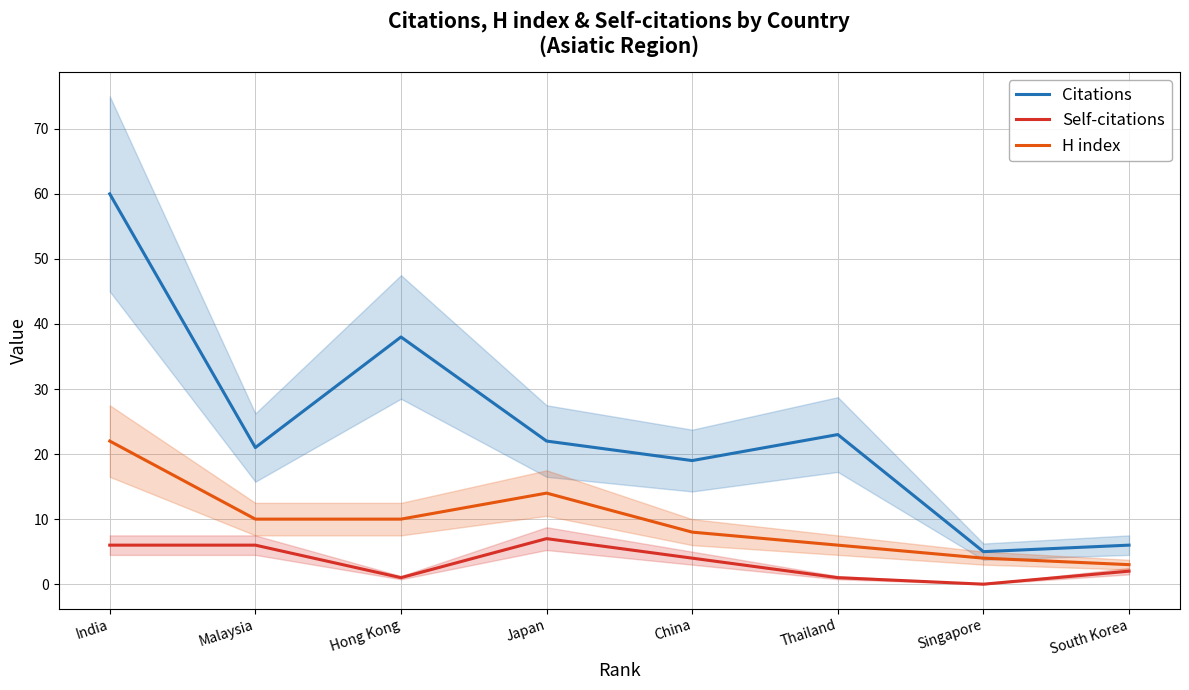

True or false: Citations and Self-citations cross at least once.

False